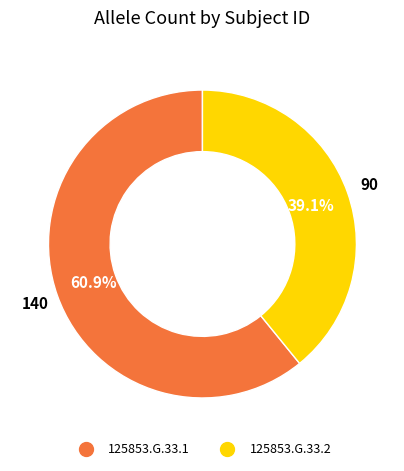

What percentage do 125853.G.33.1 and 125853.G.33.2 together represent?

100.0%